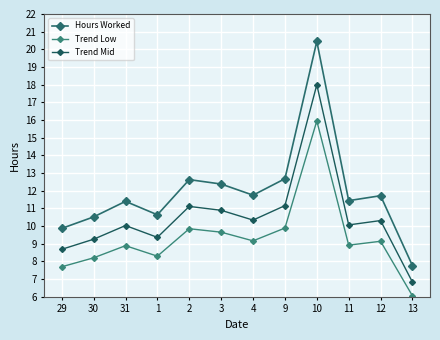

What value does the Hours Worked series have at 11?

11.4